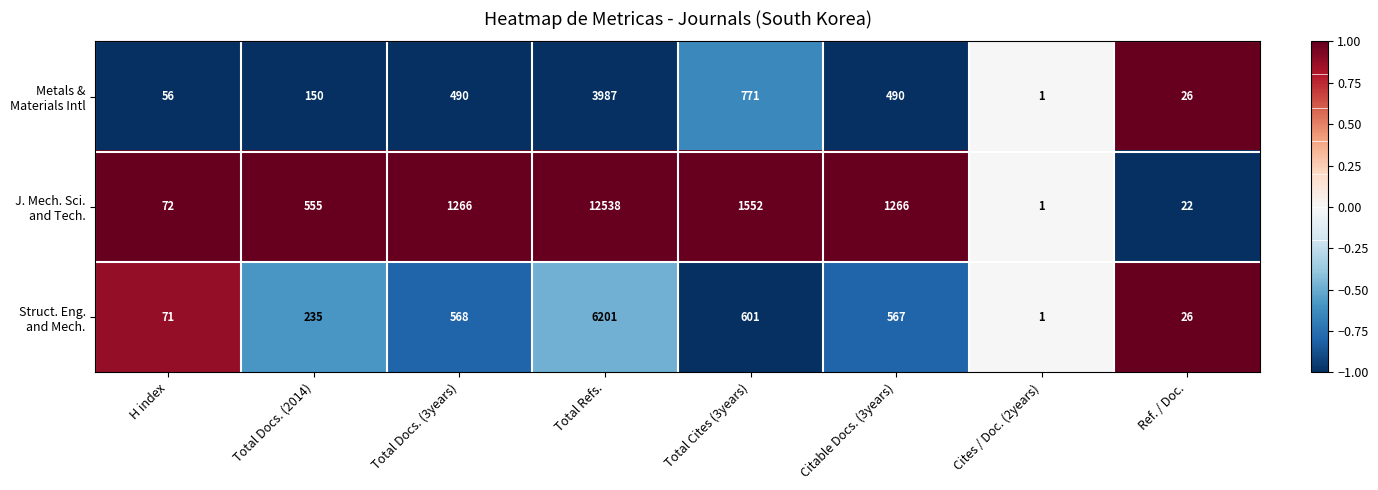

What is the minimum value shown in the chart?

1